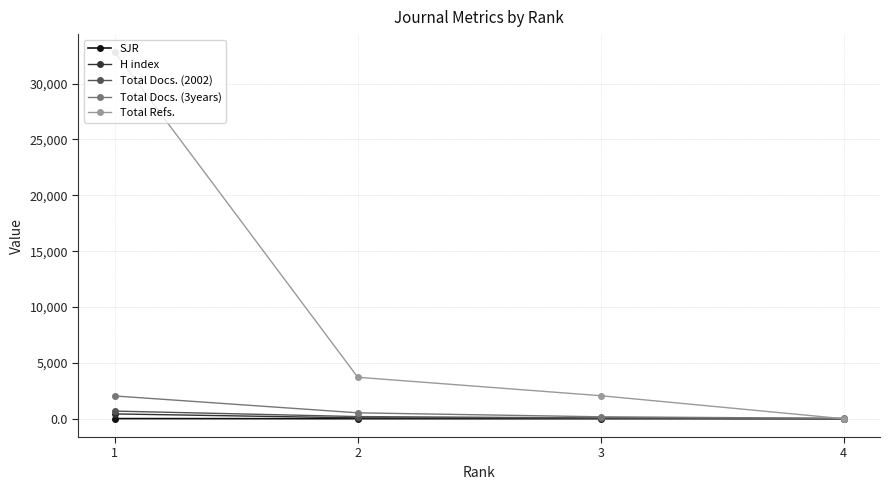

Which series changed the most between 2 and 3?

Total Refs.